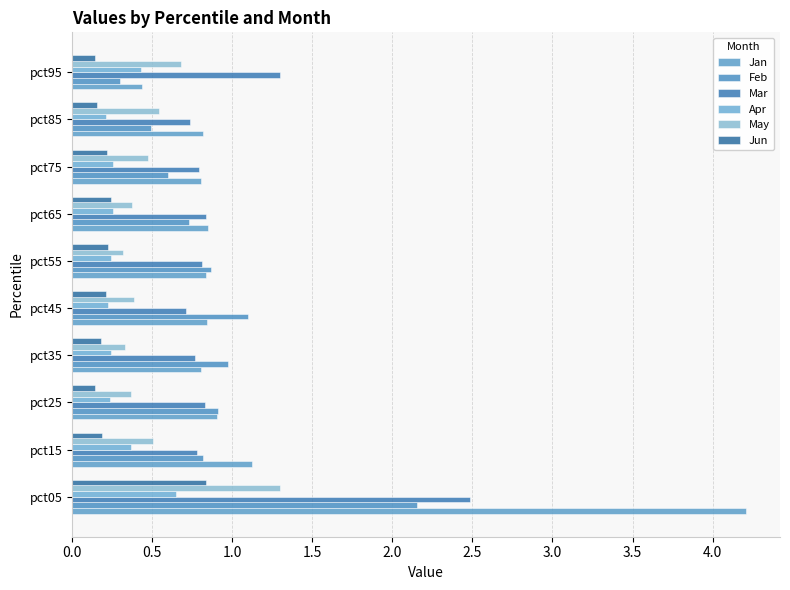

Count the number of data series in this chart.

6